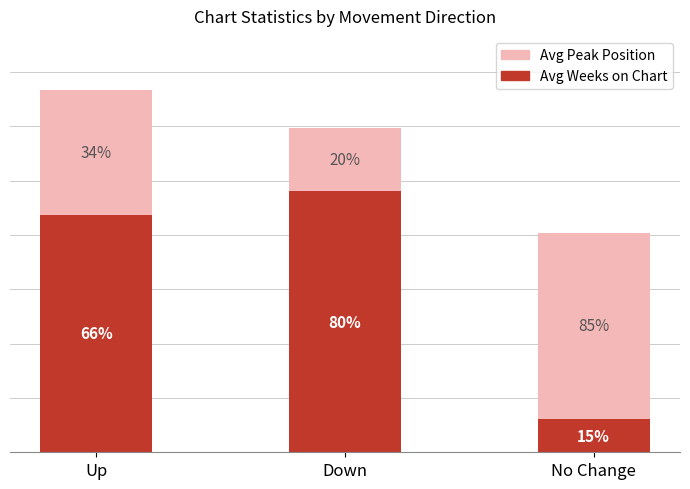

What is the sum of the Avg Weeks on Chart values at Up and No Change?

28.4